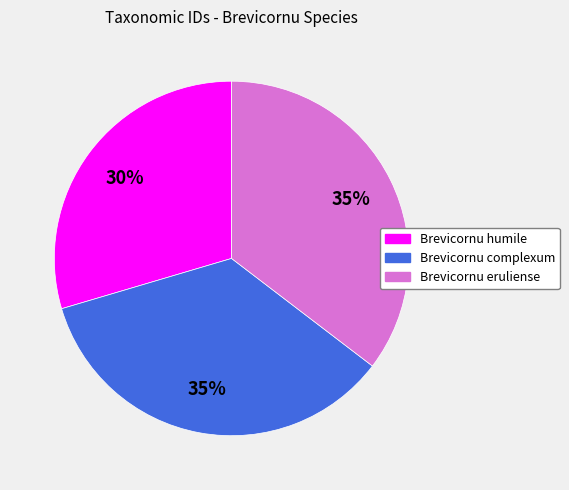

What percentage is the Brevicornu eruliense slice, to the nearest percent?

35%